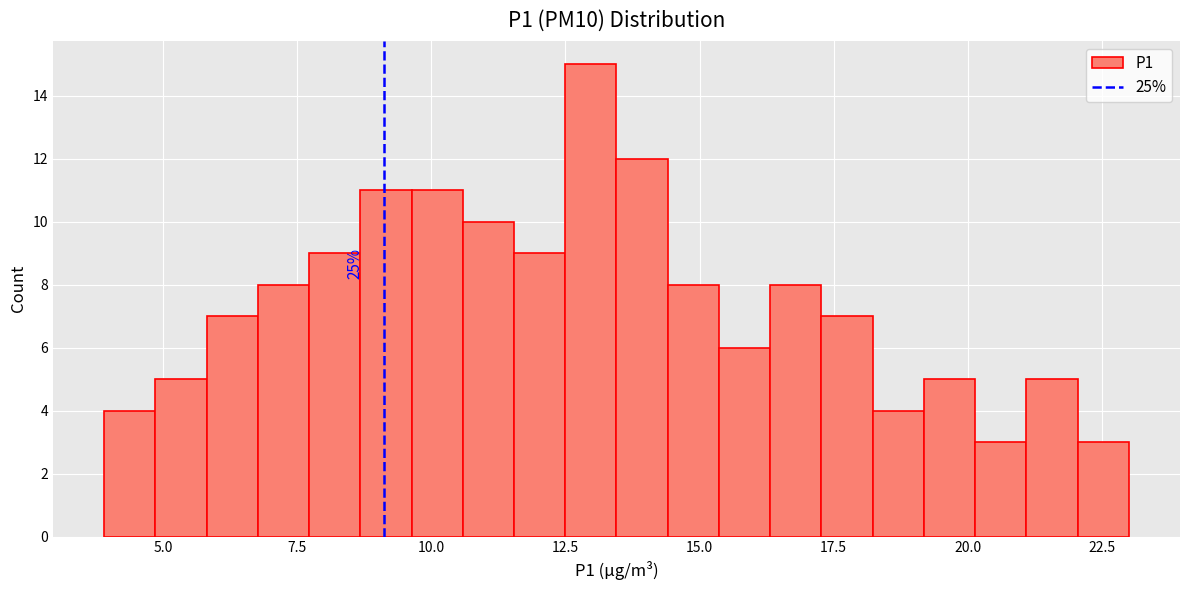

Read against the x-axis, roughly where is the centre of the tallest bar?

13.0